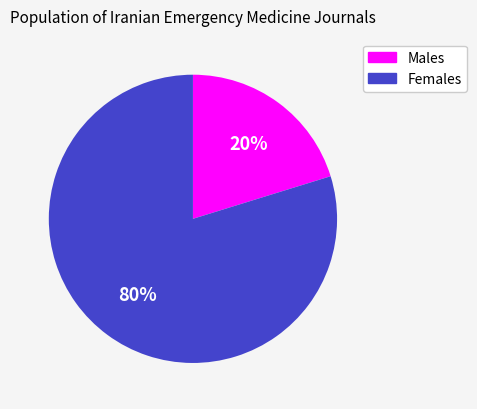

To the nearest percent, what is the average slice percentage?

50%